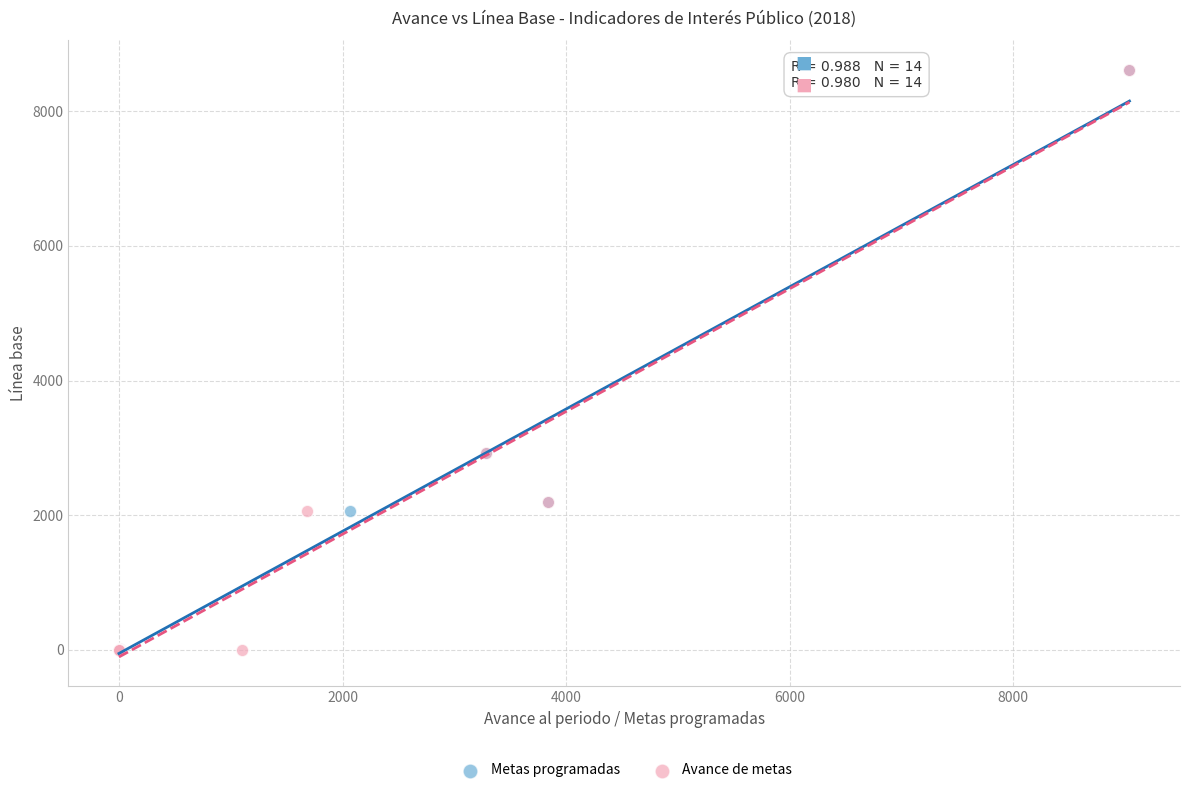

What are all the series names shown in the legend?

Metas programadas, Avance de metas